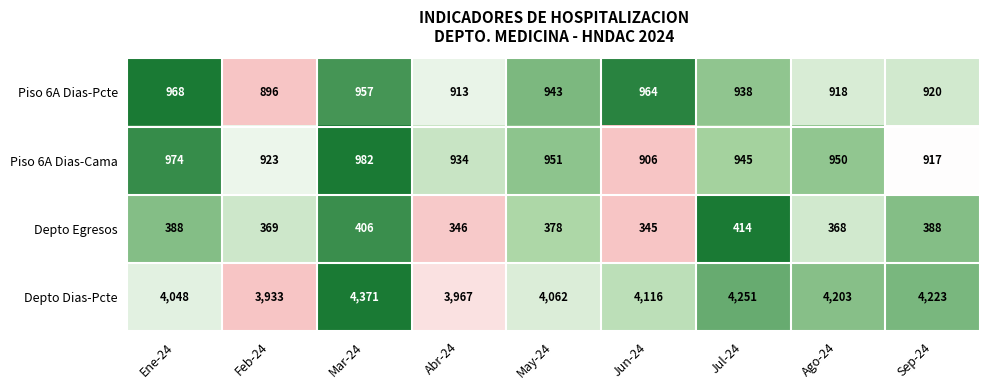

How many data points in Depto Egresos are less than 378?

4